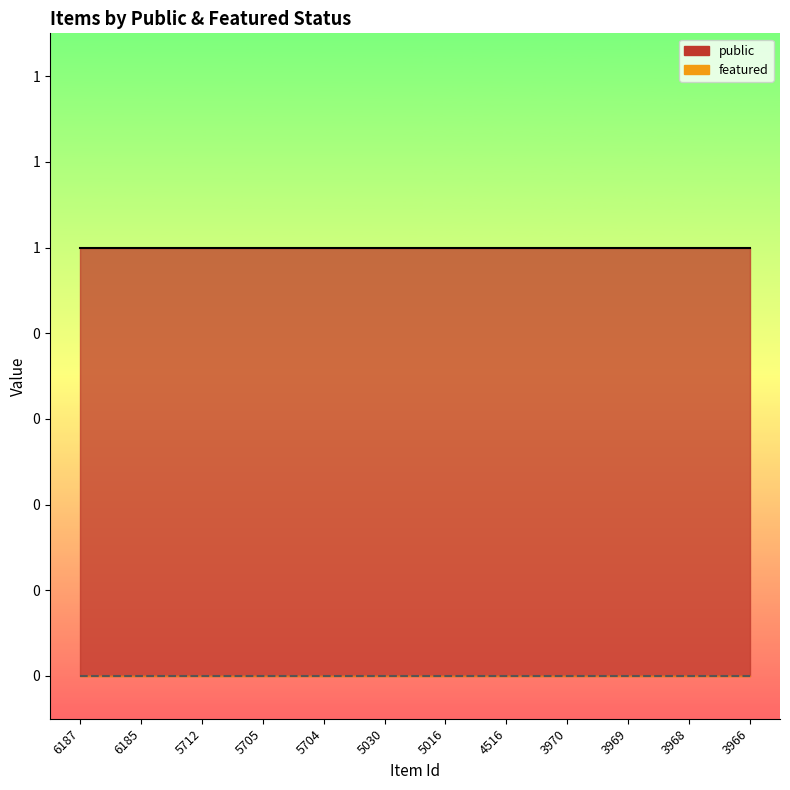

True or false: featured and public intersect in this chart.

False